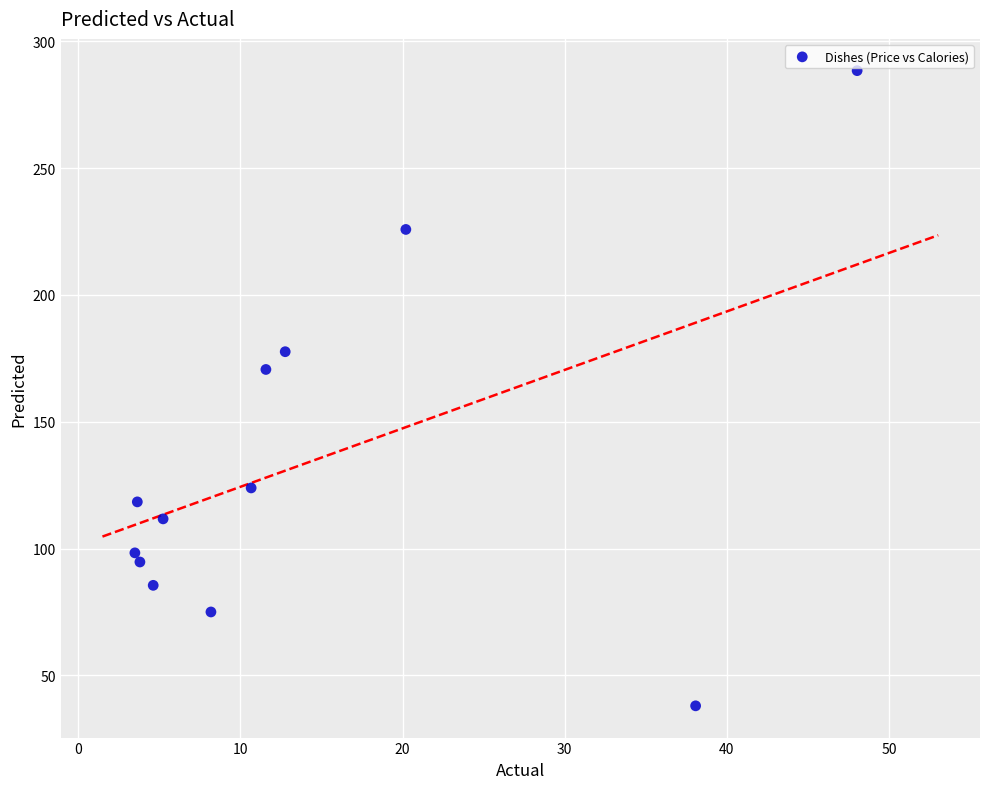

What is the range of X values (max minus min)?

44.5